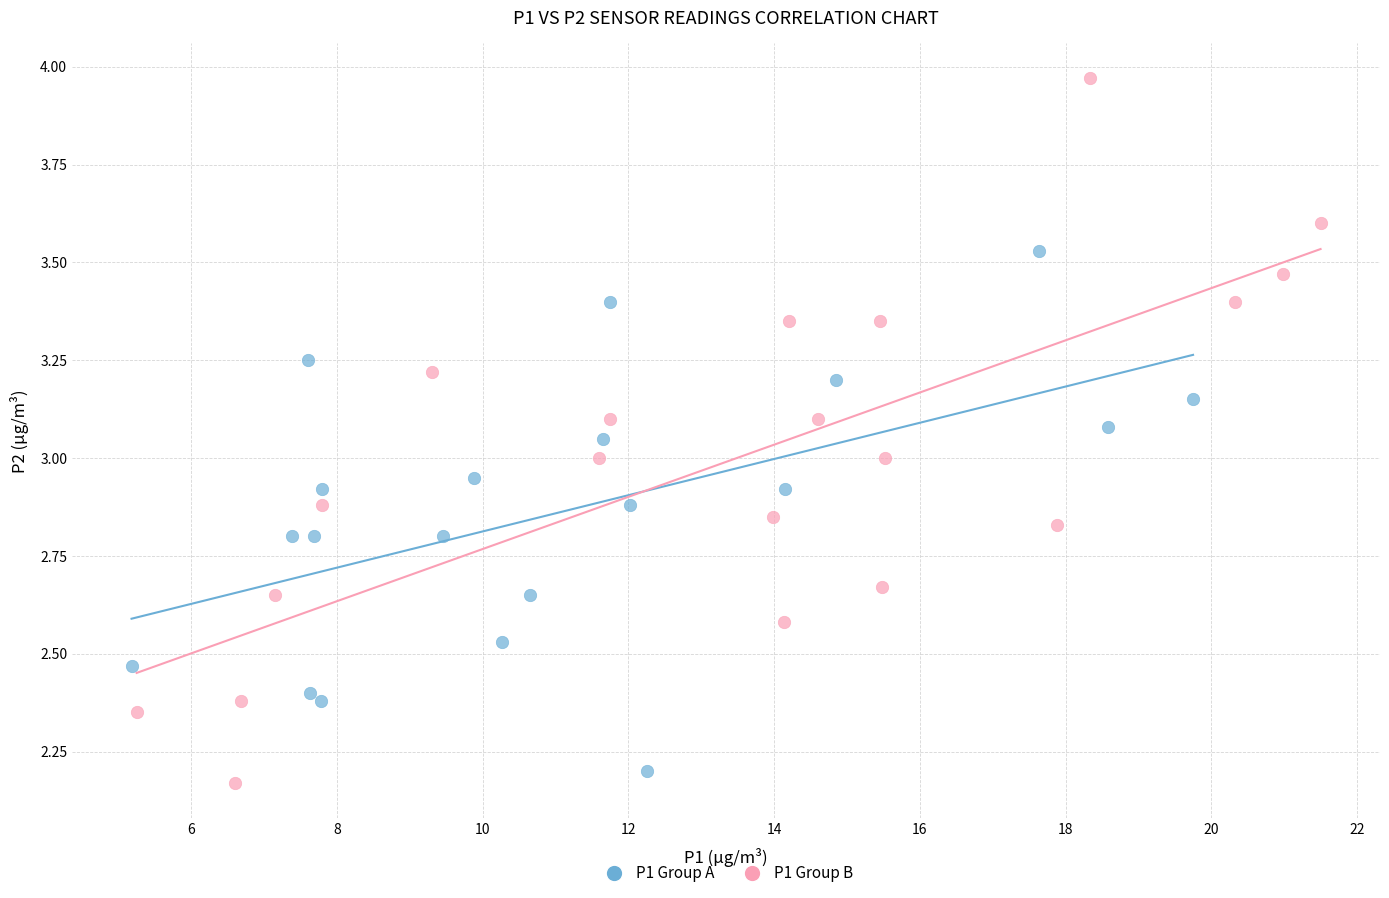

Which series contains the lowest Y value?

P1 Group B